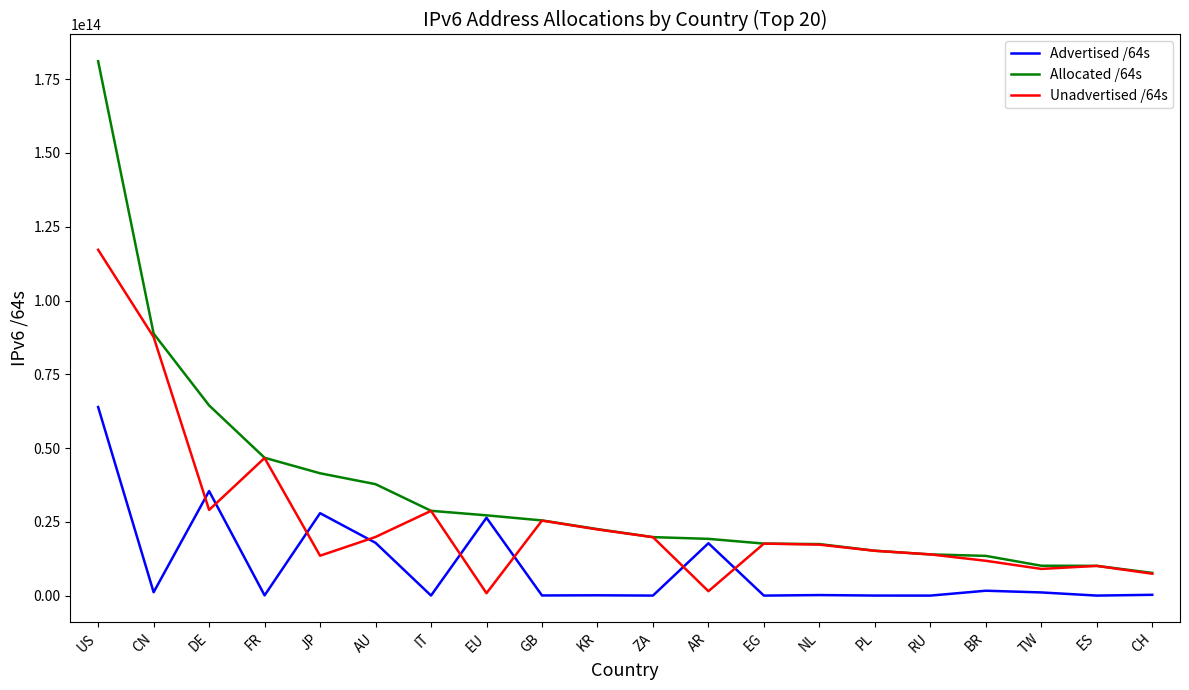

Which series has the widest spread of values?

Allocated /64s